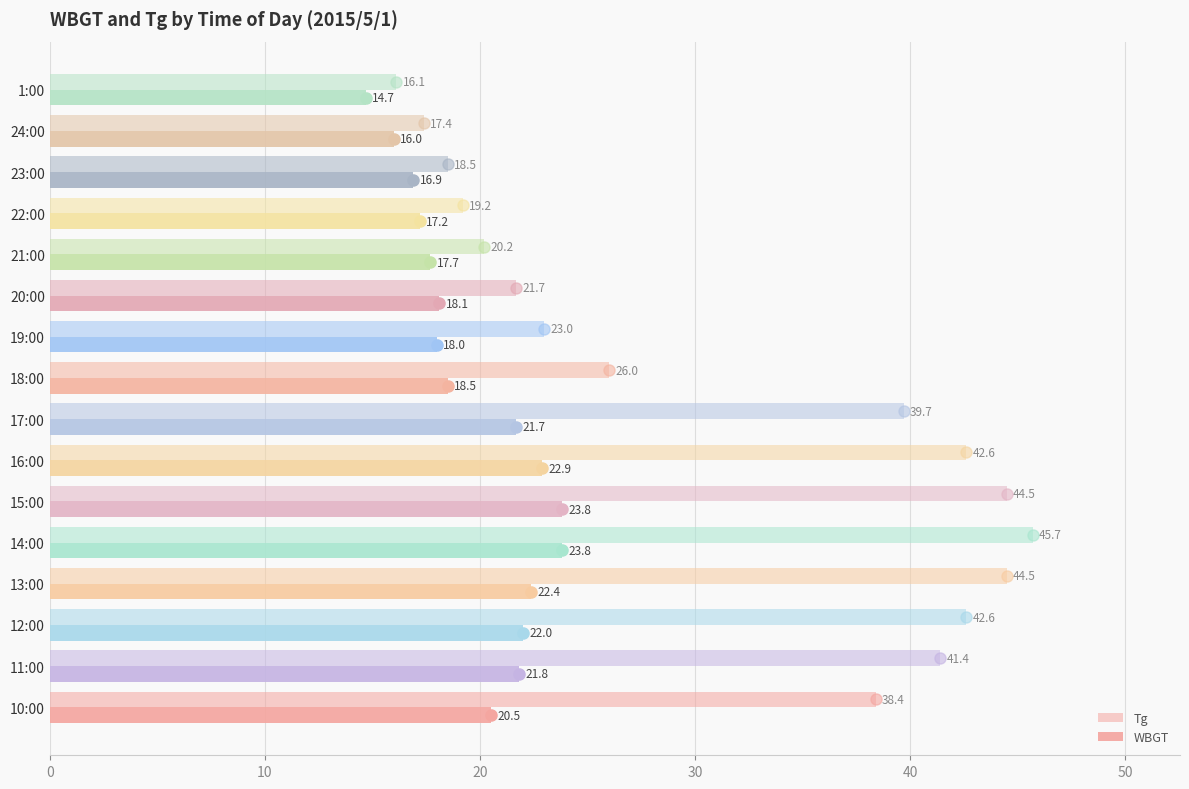

Rank the series by their average value, from lowest to highest.

WBGT, Tg